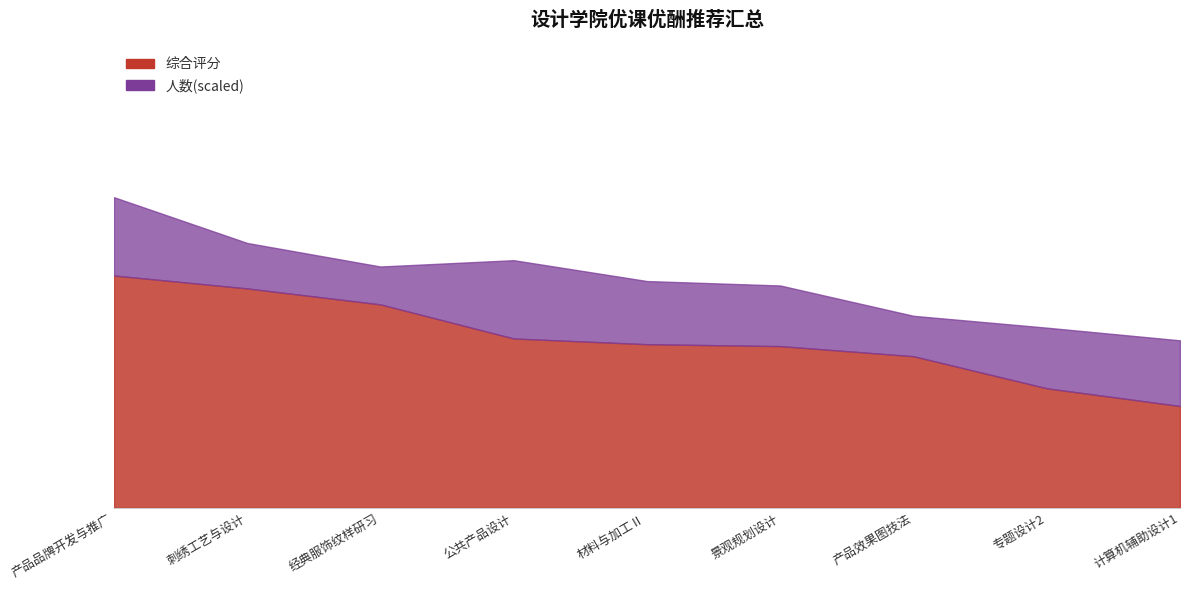

What is the sum of the values at 产品品牌开发与推广 and 刺绣工艺与设计?

191.0